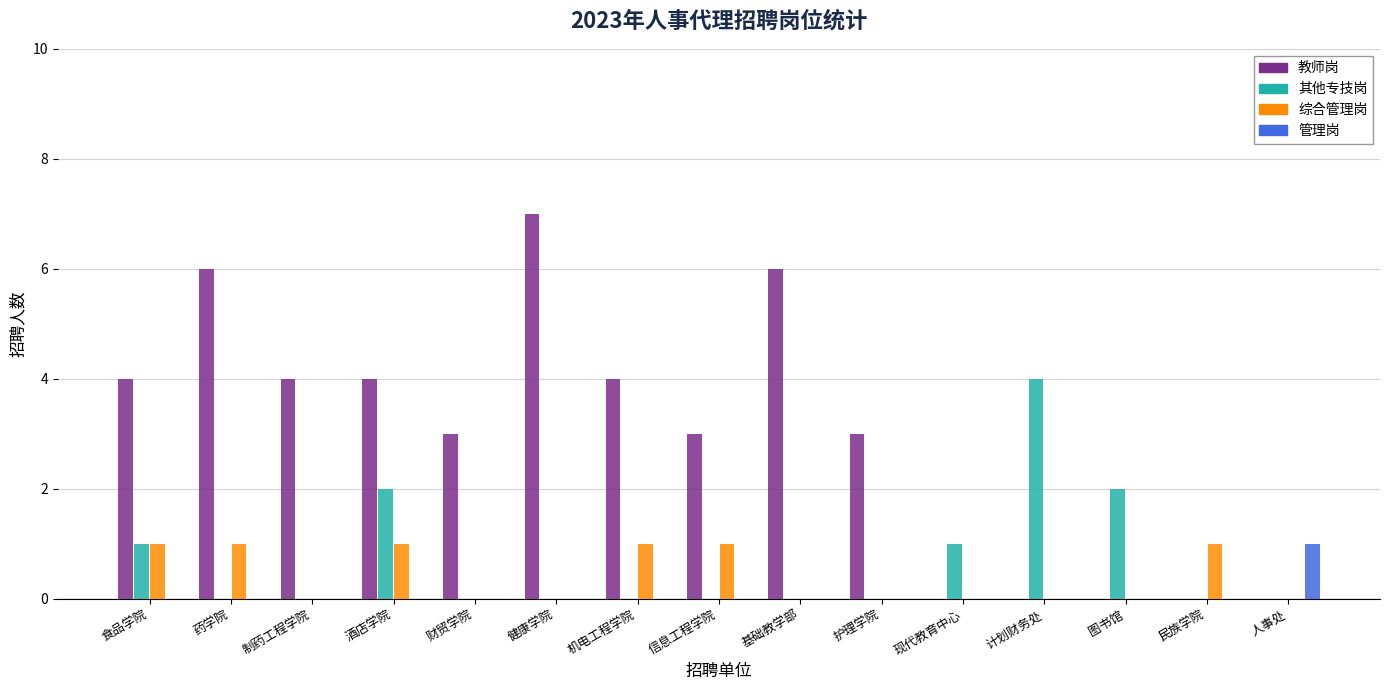

How many series are shown in this chart?

4